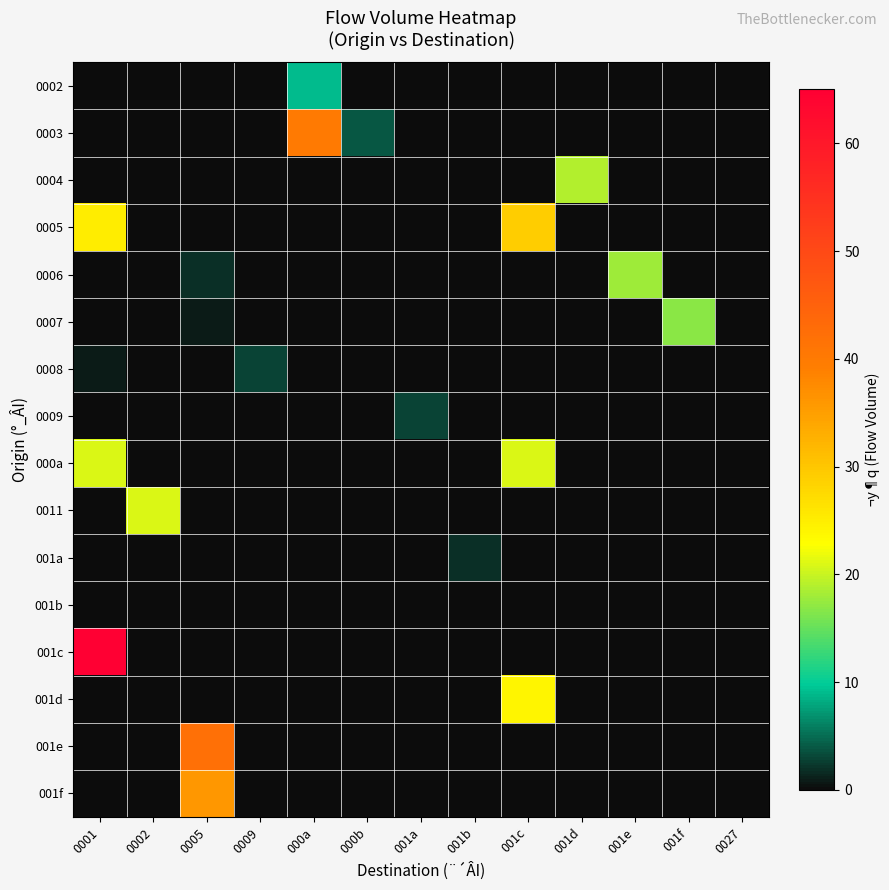

At how many categories does at least one series exceed 27?

4